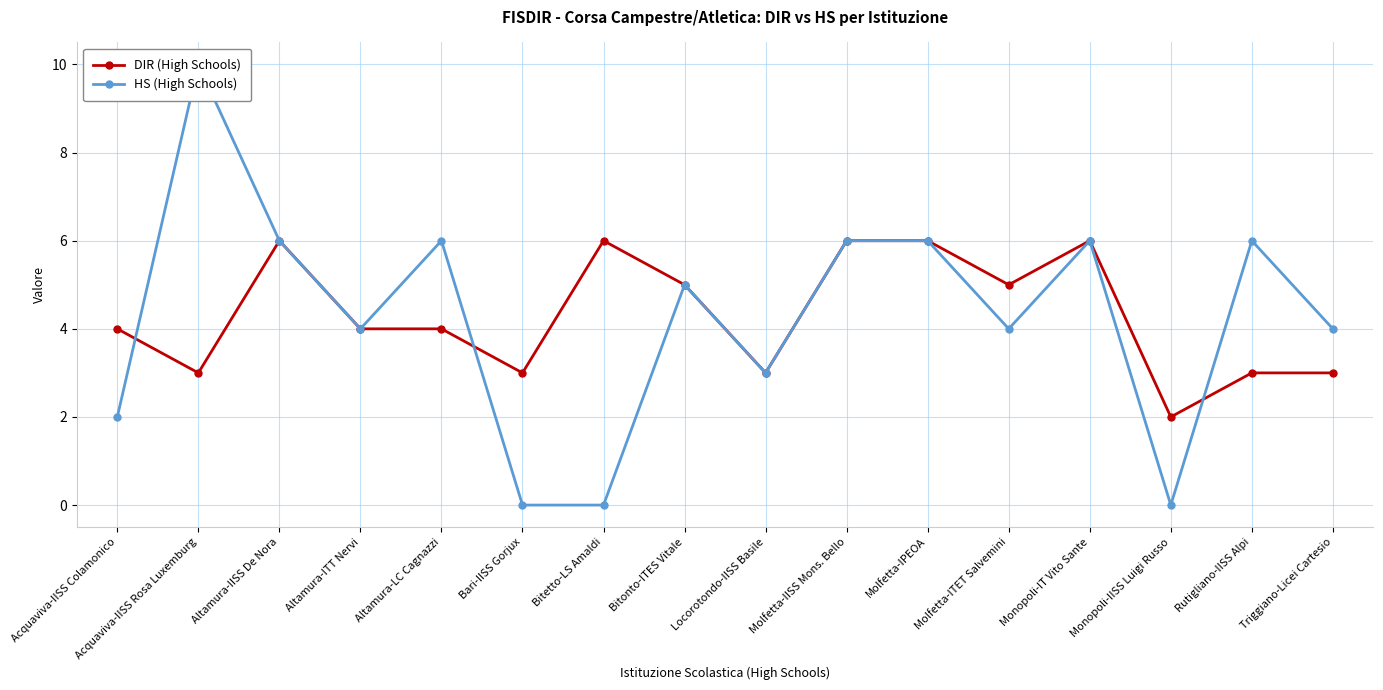

Which series changed the most between Acquaviva-IISS Colamonico and Altamura-ITT Nervi?

HS (High Schools)